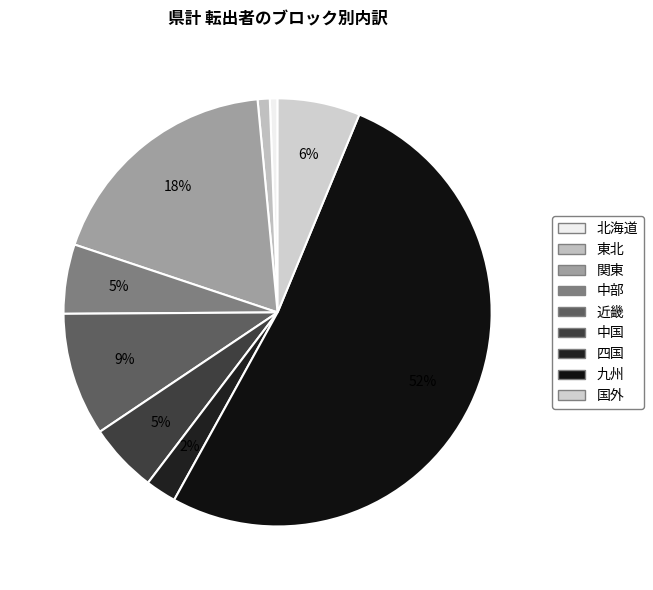

Count the number of slices in the pie.

9